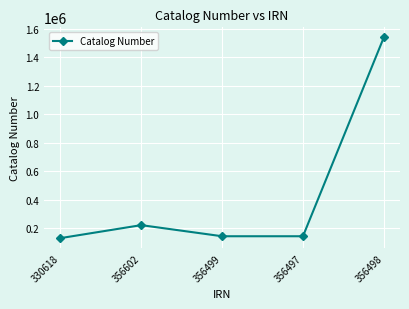

What is the greatest value displayed?

1538901